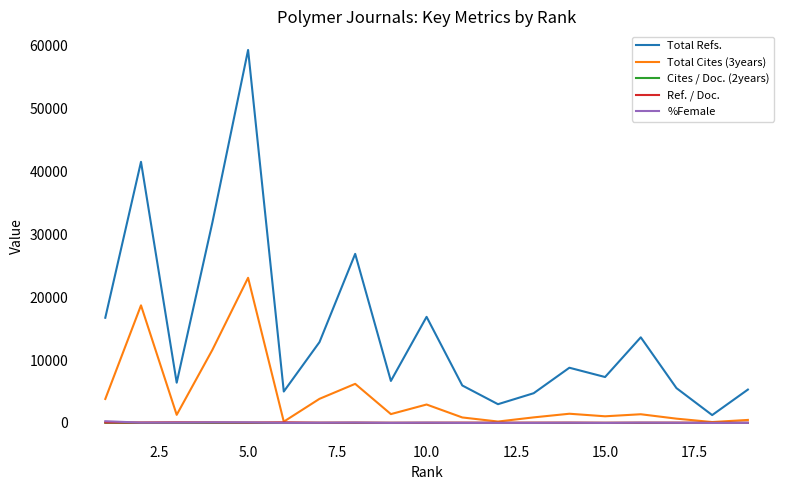

Which series has the largest total across all categories?

Total Refs.